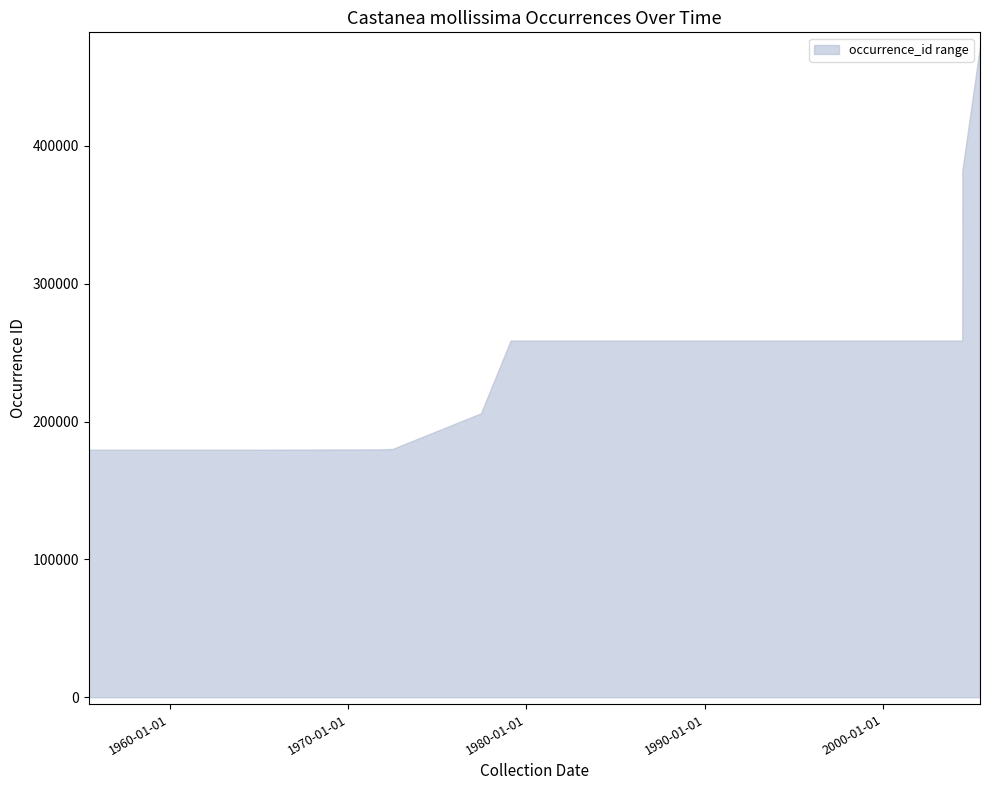

At how many categories does at least one series exceed 208431?

7